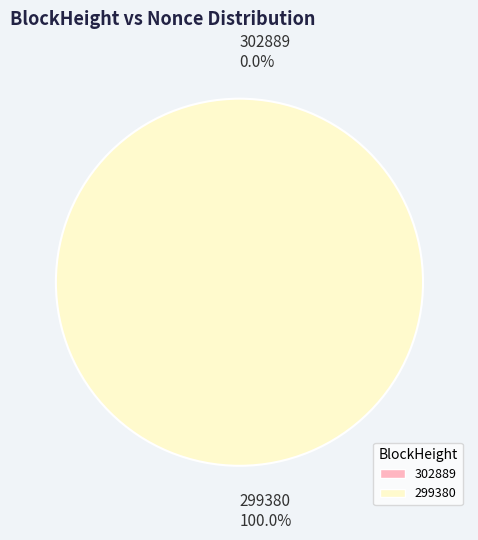

Is there a majority slice in this chart?

Yes